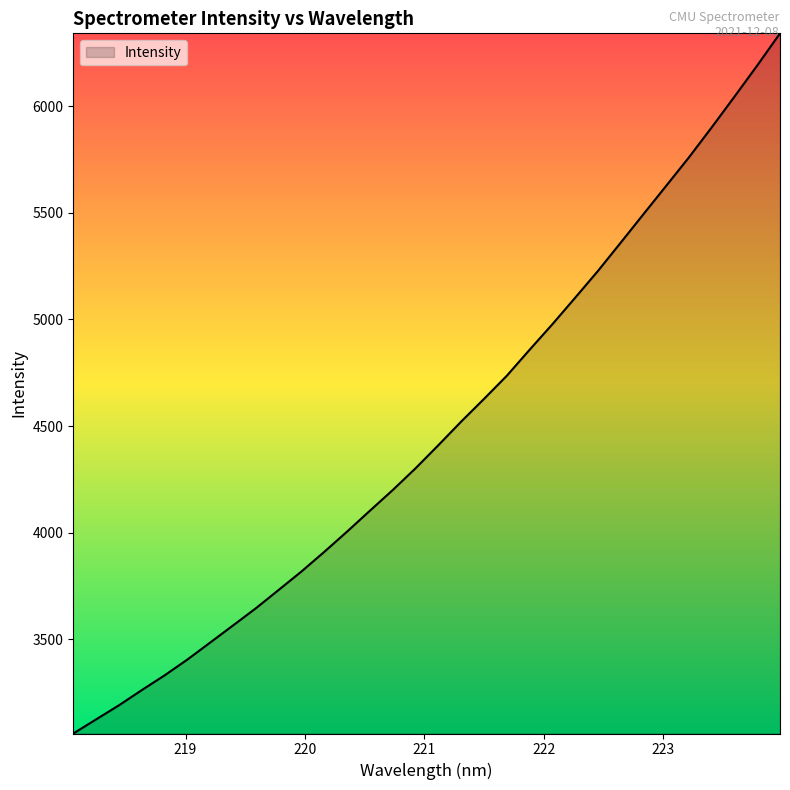

What is the smallest value displayed?

3058.4